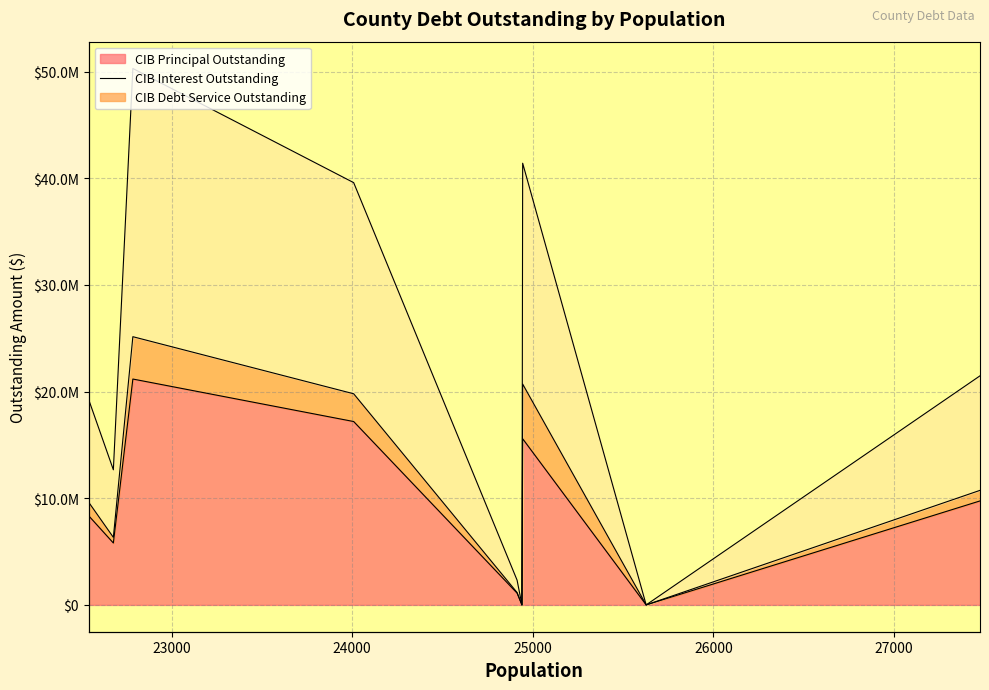

At how many categories does at least one series exceed 2030592?

6